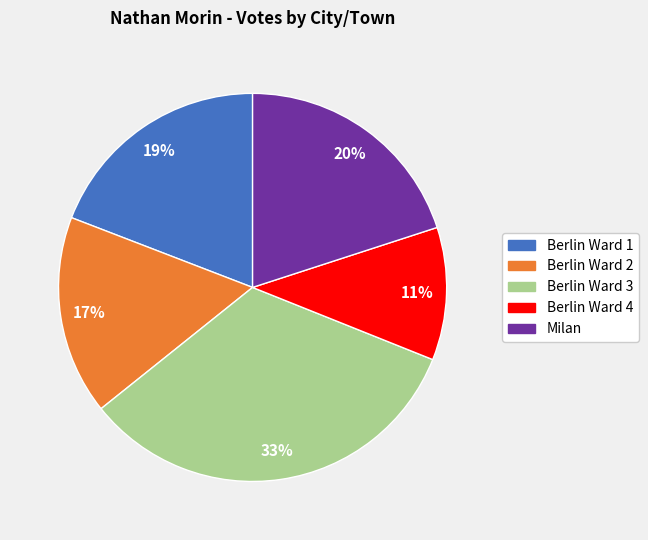

Which slice is the largest?

Berlin Ward 3